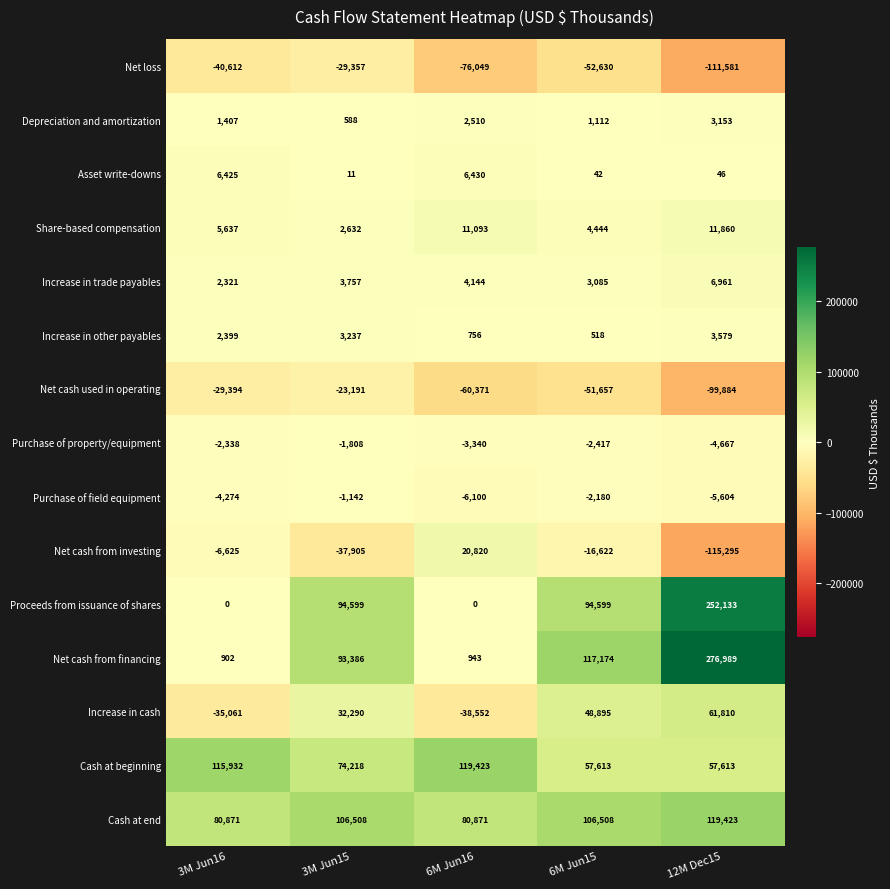

At how many categories does at least one series exceed 50668?

5